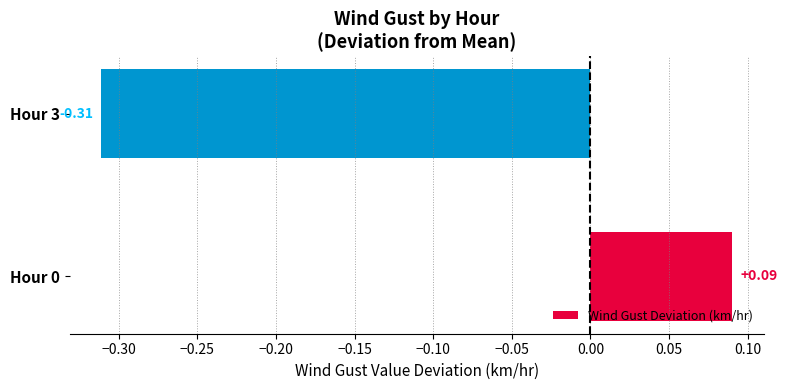

What is the difference between the maximum and minimum values?

0.4